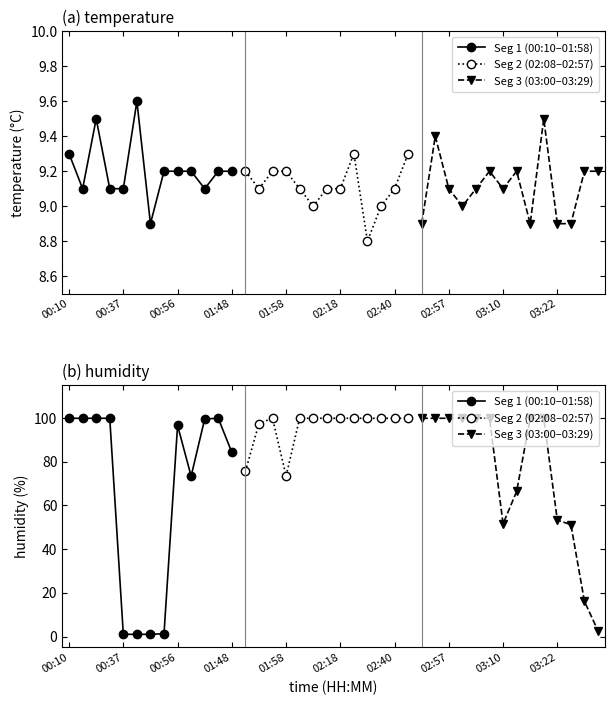

True or false: humidity and temperature intersect in this chart.

True